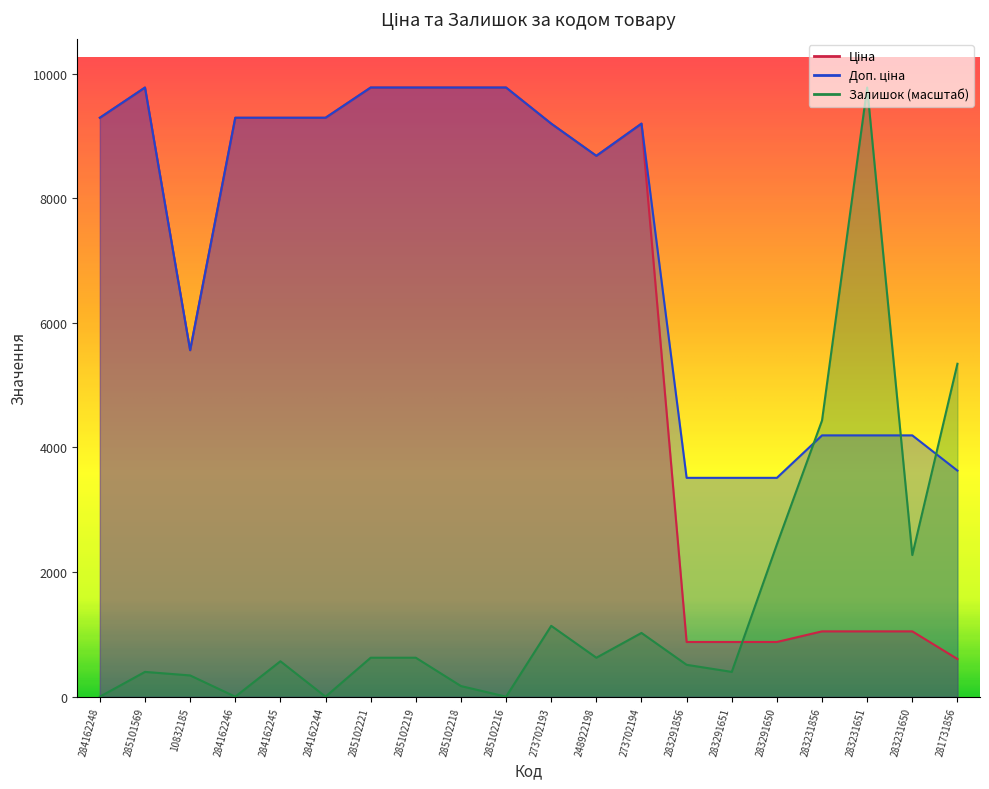

What is the difference between the highest and lowest values at 10832185?

5219.3